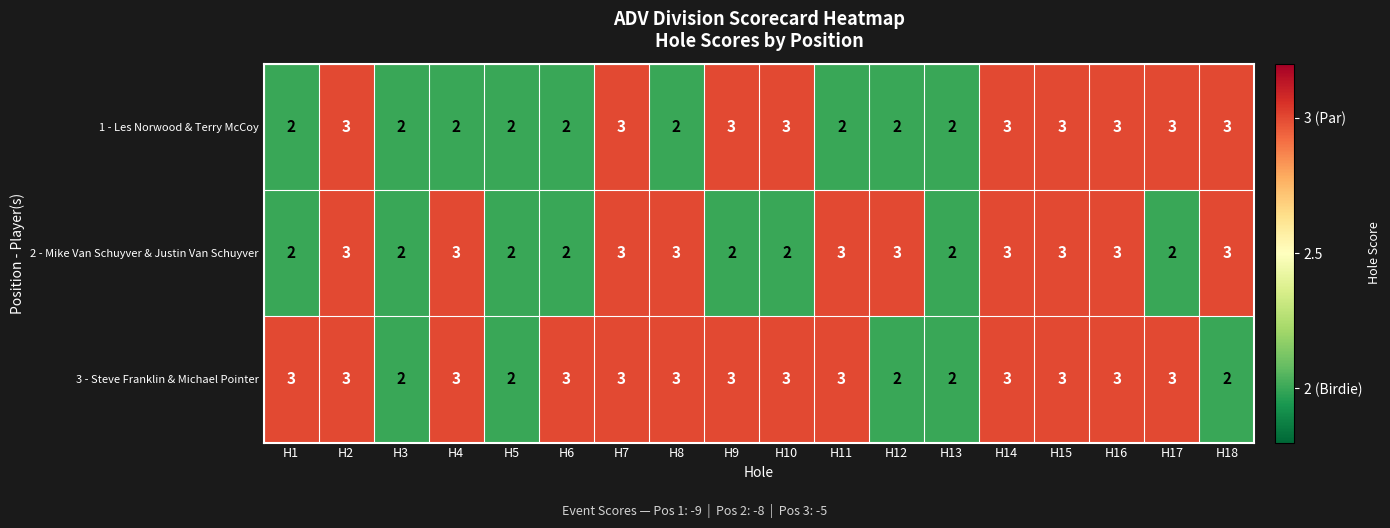

How many series are shown in this chart?

3